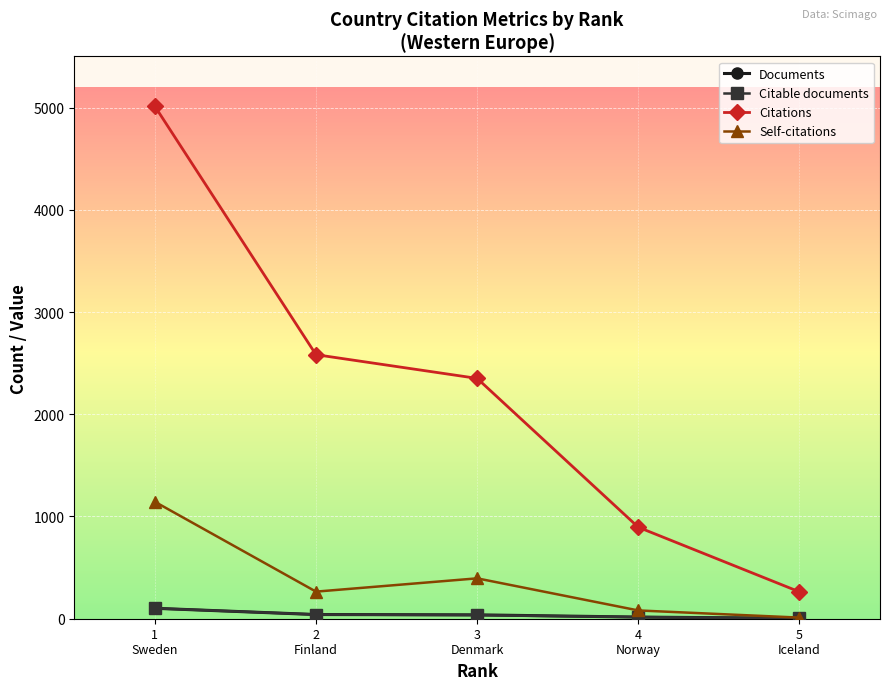

Which series has the largest range (max minus min)?

Citations